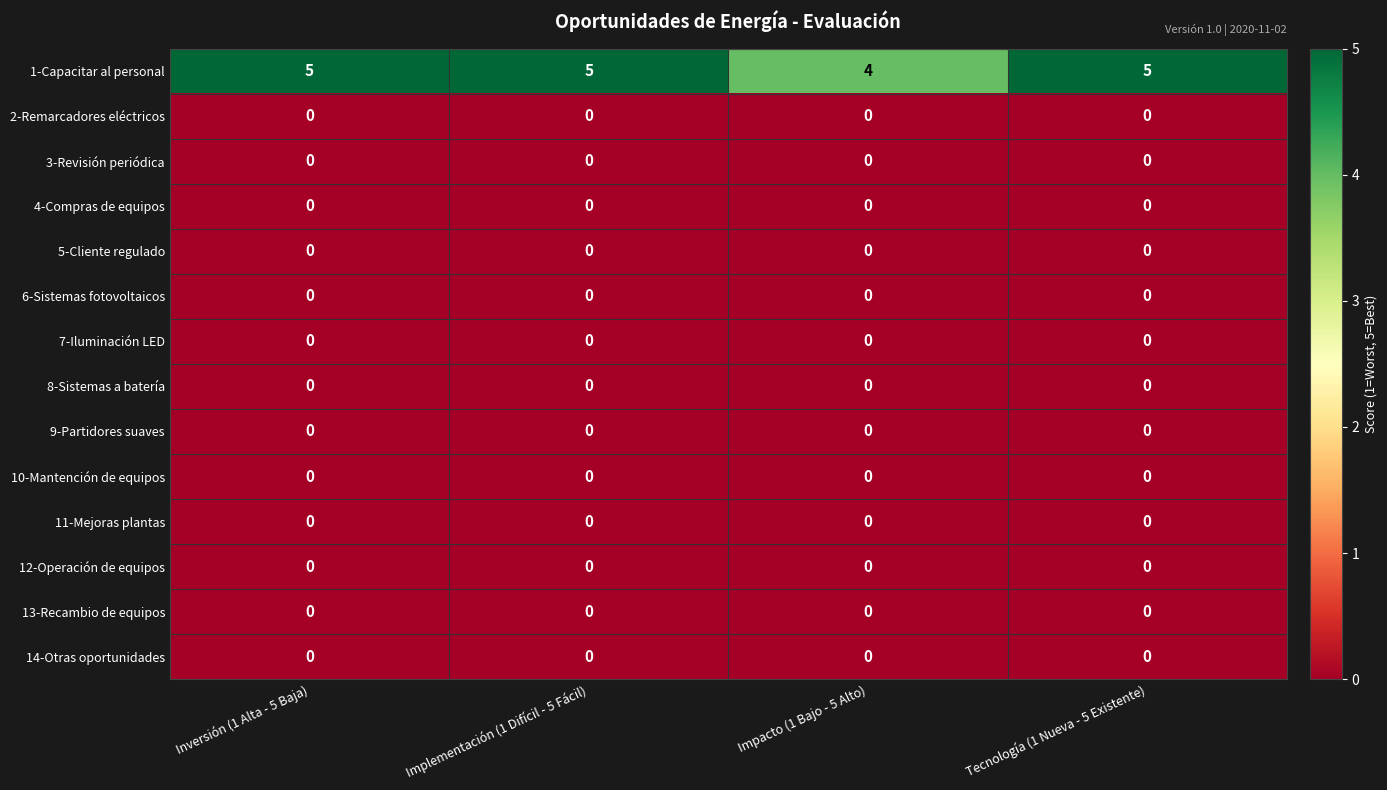

What is the maximum value shown in the chart?

5